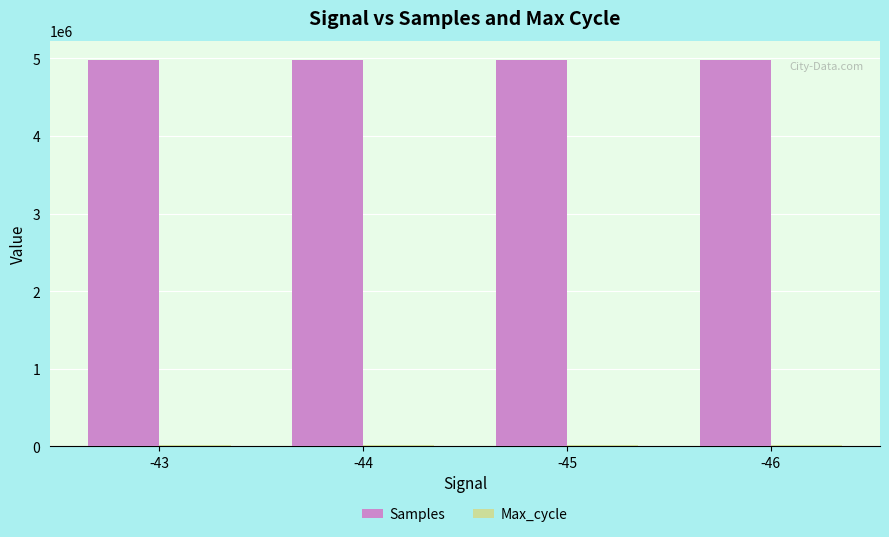

What is the sum of the Samples values at -43 and -45?

9950490